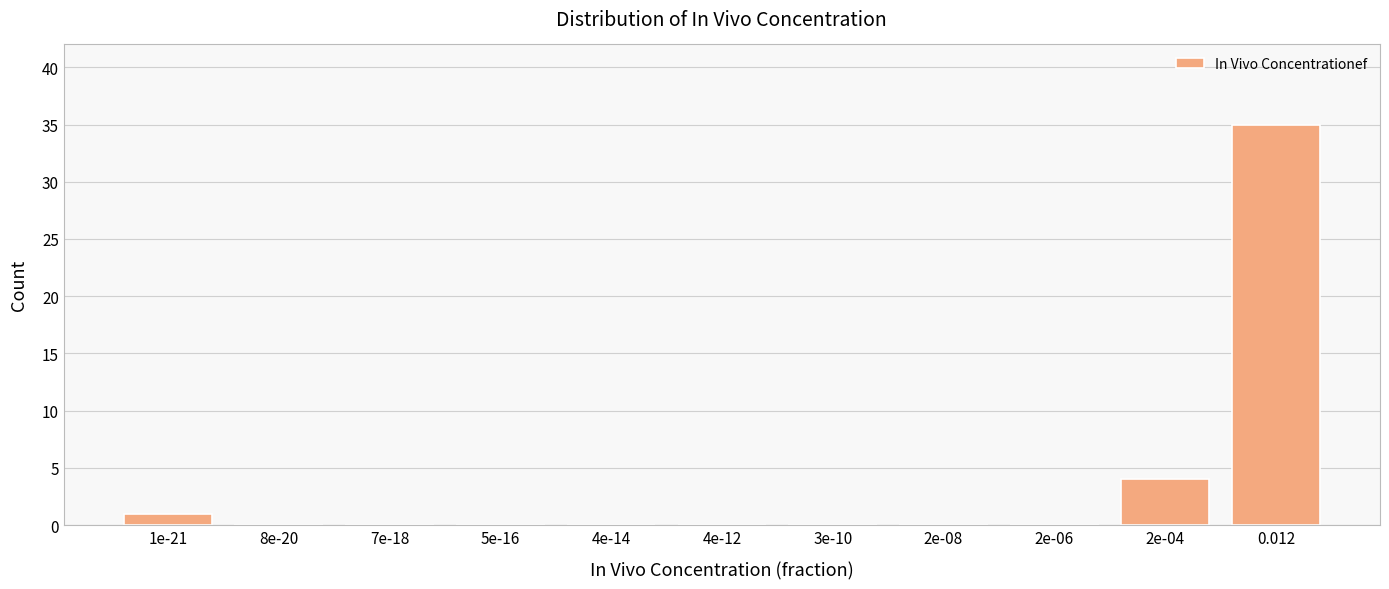

Reading left to right, transcribe all the data shown in this chart.

1e-21=1	8e-20=0	7e-18=0	5e-16=0	4e-14=0	4e-12=0	3e-10=0	2e-08=0	2e-06=0	2e-04=4	0.012=35